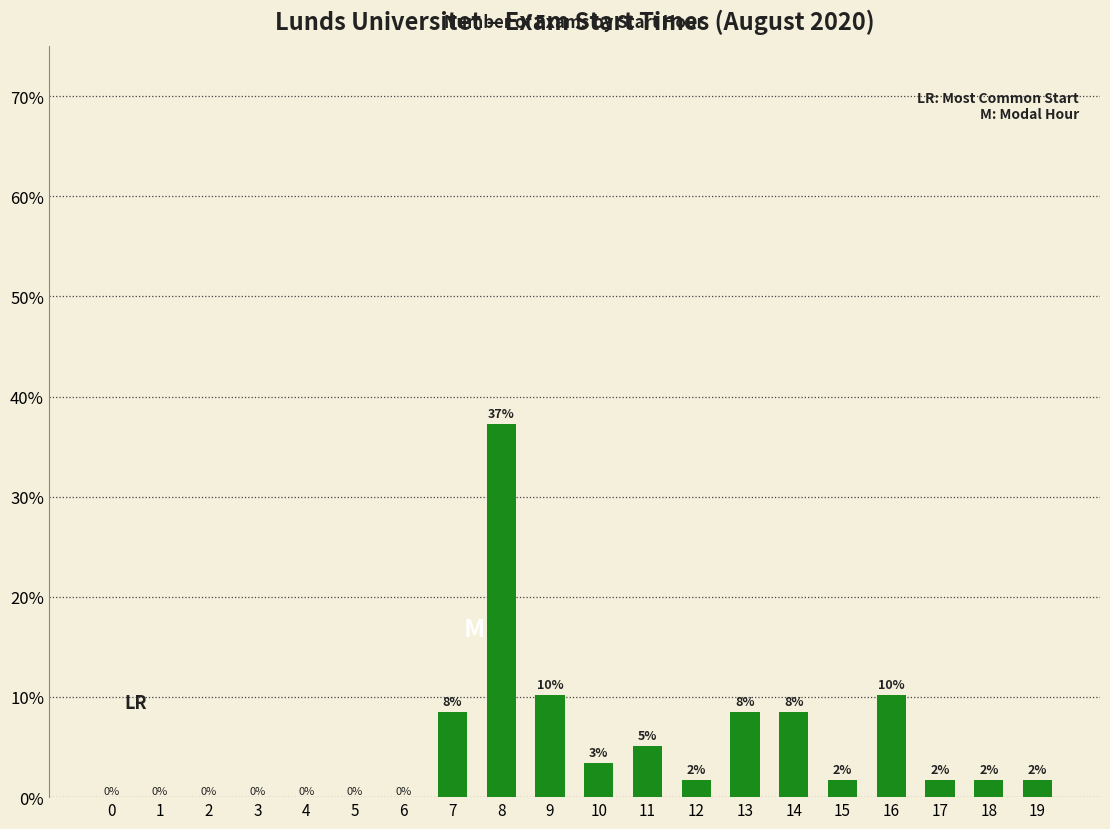

Rank the categories by value from highest to lowest.

8, 9, 16, 7, 13, 14, 11, 10, 12, 15, 17, 18, 19, 0, 1, 2, 3, 4, 5, 6